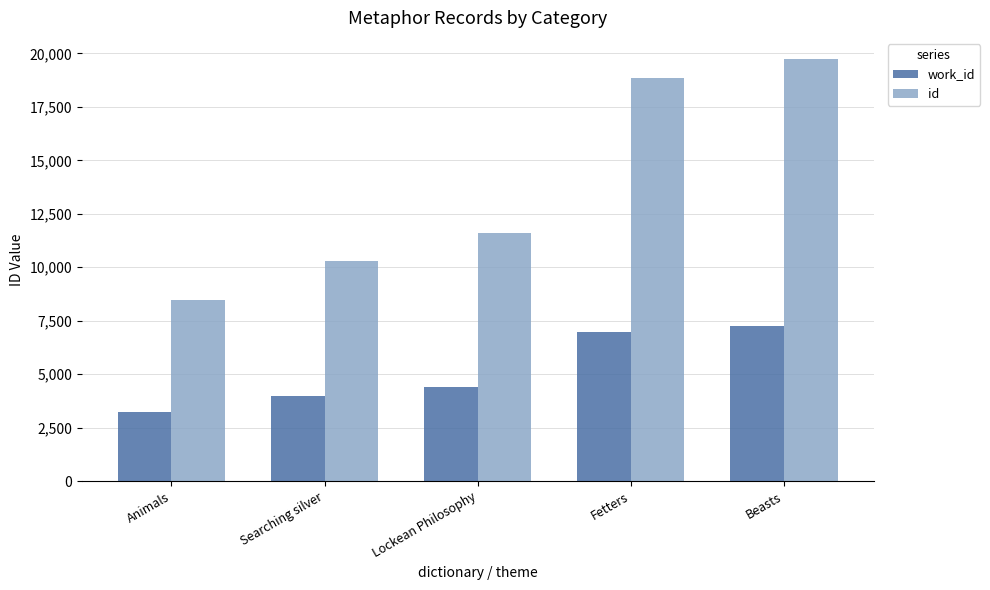

What is the highest value of the work_id series?

7243